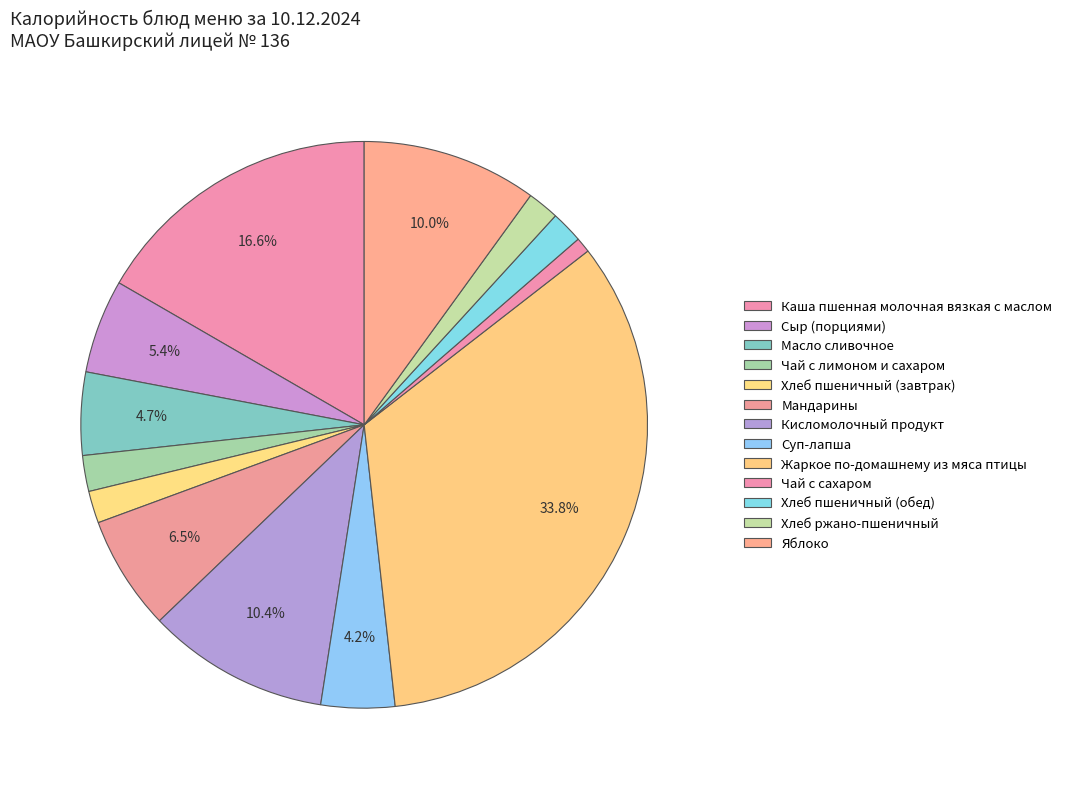

How many slices are in this pie chart?

13